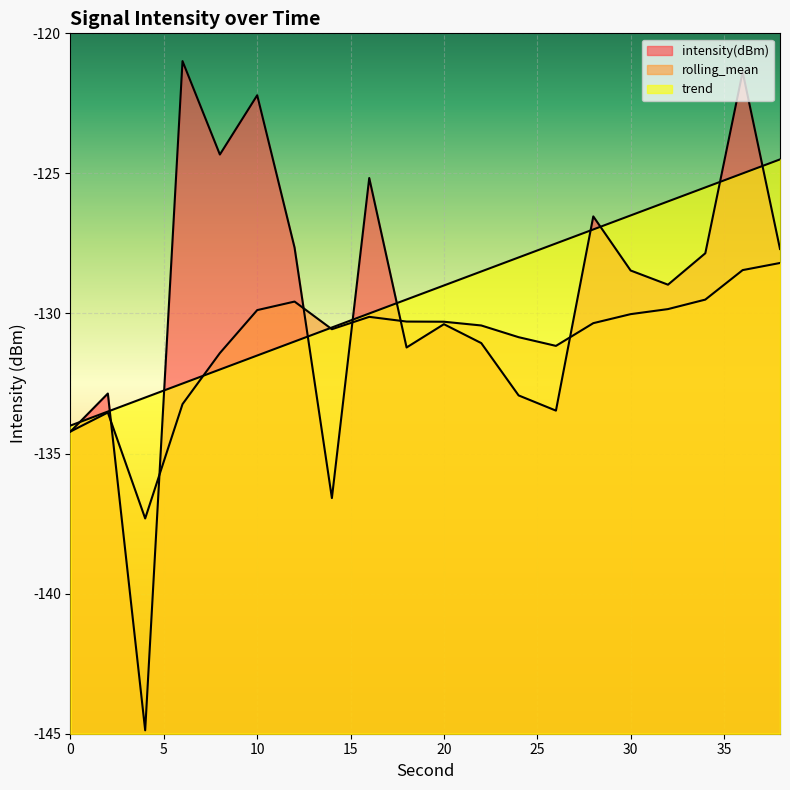

At which category is the sum across all series the highest?

36